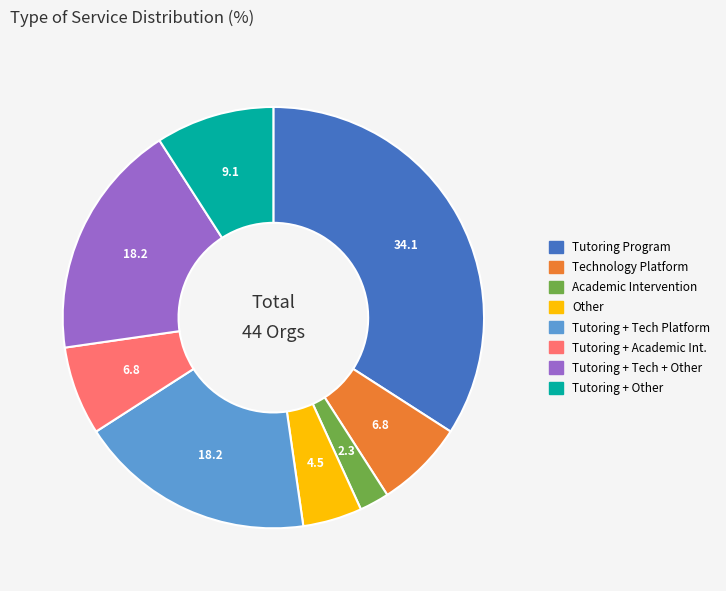

True or false: Academic Intervention accounts for 11% of the total.

False